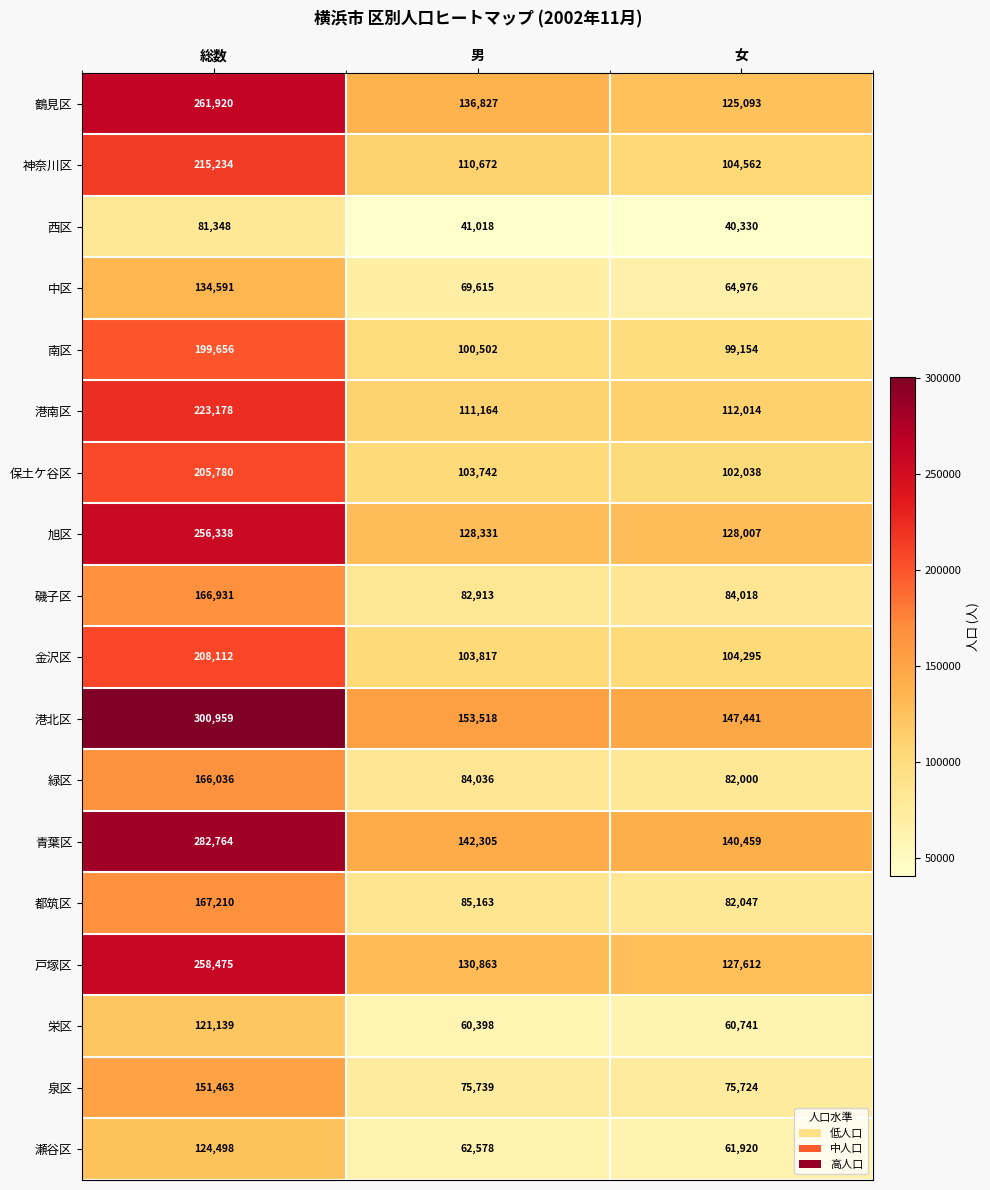

At which category is the sum across all series the highest?

総数